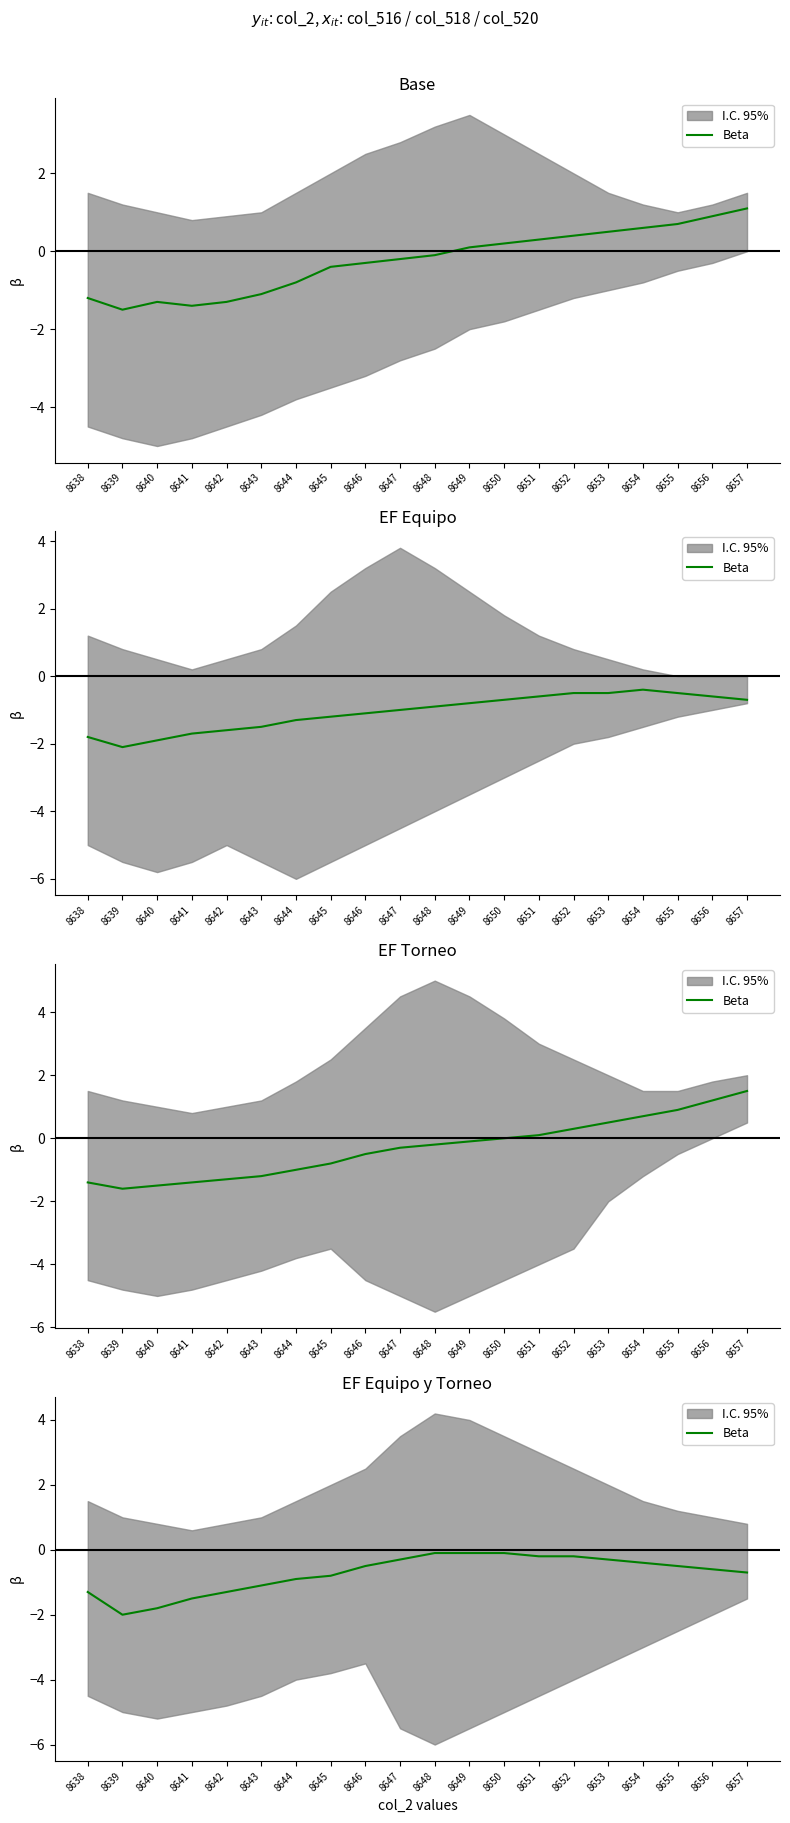

Does the chart display data point markers on the line(s)?

No